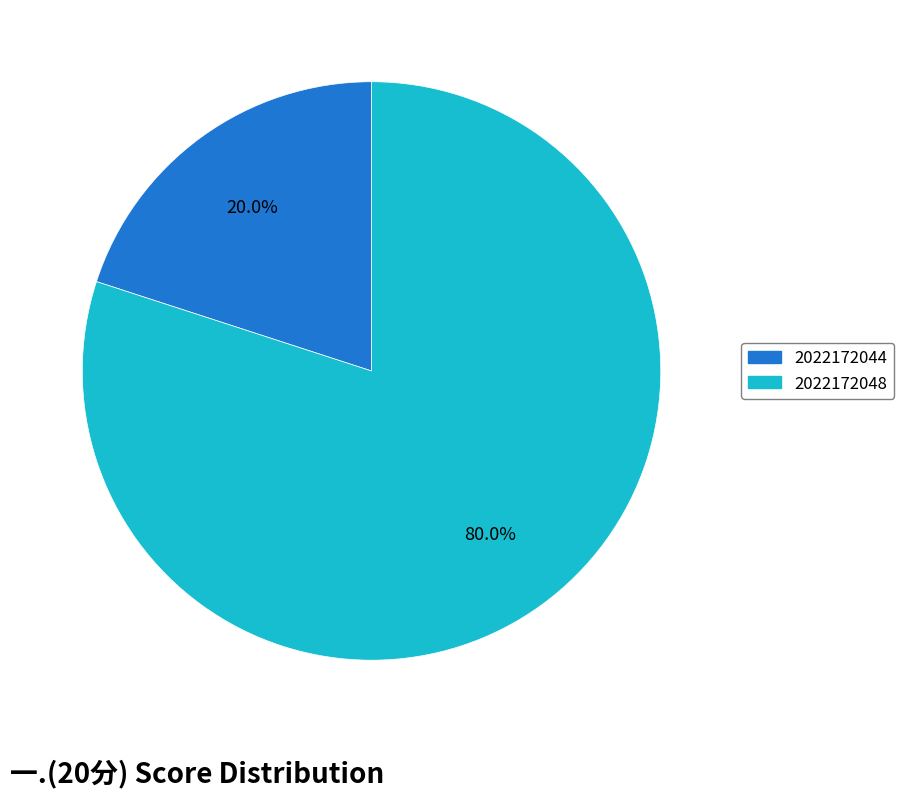

To the nearest percent, what is the difference between the largest and smallest slice percentages?

60%